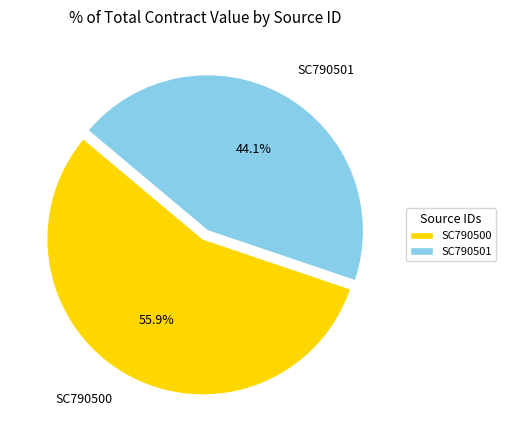

Which category has the biggest portion of the pie?

SC790500